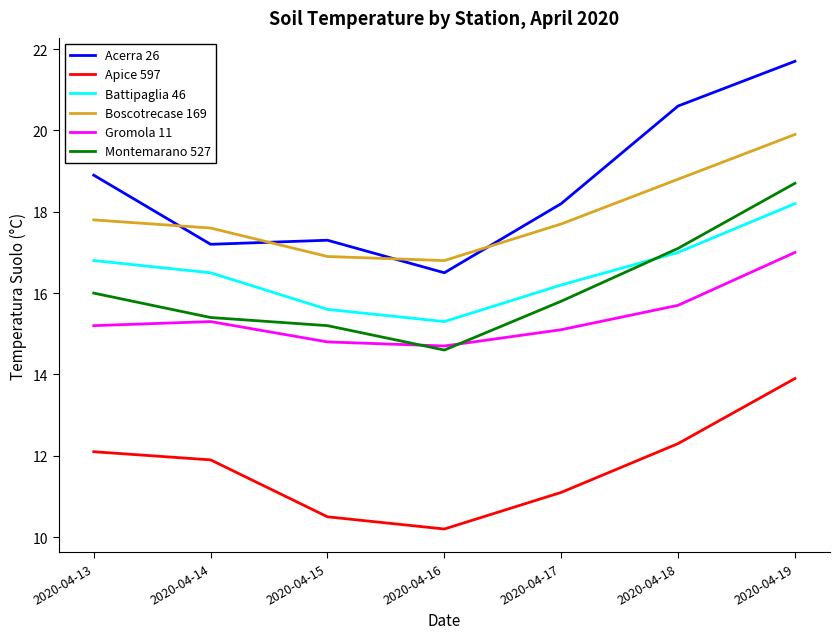

Where does the Gromola 11 series first go above 15?

2020-04-13